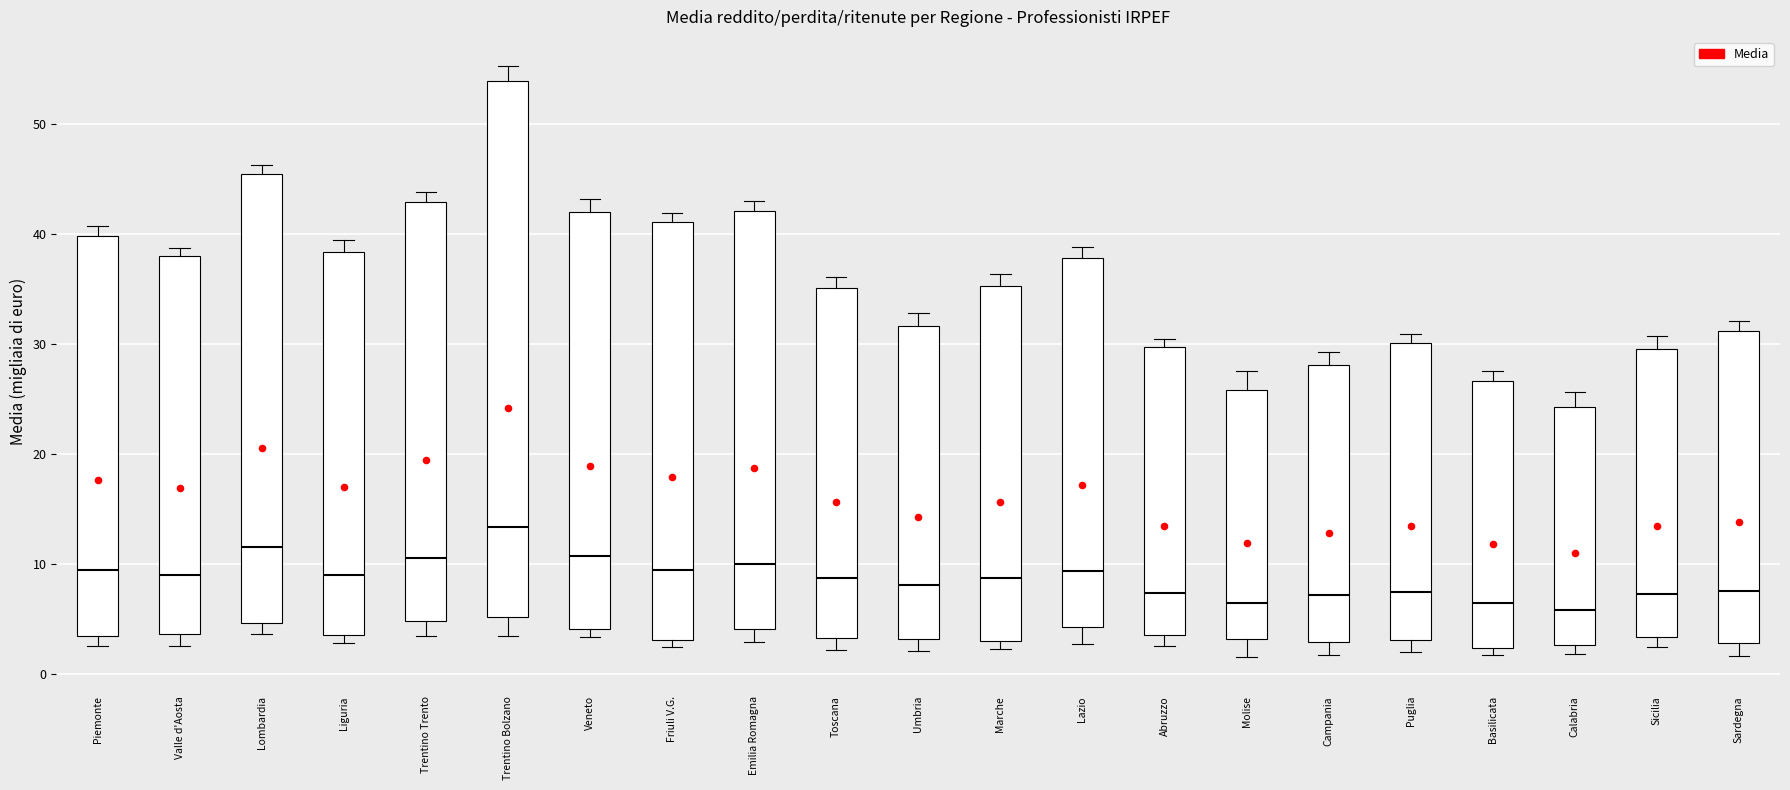

Reading left to right, read every box against the y-axis: the position of its median line, the range the box covers, and the ends of its whiskers. The values are not printed on the chart, so give them approximately, as read against the axis.

Piemonte: median 9, box 3 to 40, whiskers 3 (just below the box's lower edge) to 41
Valle d'Aosta: median 9, box 4 to 38, whiskers 2 to 39
Lombardia: median 12, box 5 to 46, whiskers 4 to 46 (just above the box's upper edge)
Liguria: median 9, box 3 to 38, whiskers 3 (just below the box's lower edge) to 39
Trentino Trento: median 11, box 5 to 43, whiskers 3 to 44
Trentino Bolzano: median 13, box 5 to 54, whiskers 3 to 55
Veneto: median 11, box 4 to 42, whiskers 3 to 43
Friuli V.G.: median 9, box 3 to 41, whiskers 2 to 42
Emilia Romagna: median 10, box 4 to 42, whiskers 3 to 43
Toscana: median 9, box 3 to 35, whiskers 2 to 36
Umbria: median 8, box 3 to 32, whiskers 2 to 33
Marche: median 9, box 3 to 35, whiskers 2 to 36
Lazio: median 9, box 4 to 38, whiskers 3 to 39
Abruzzo: median 7, box 4 to 30, whiskers 2 to 31
Molise: median 6, box 3 to 26, whiskers 2 to 28
Campania: median 7, box 3 to 28, whiskers 2 to 29
Puglia: median 7, box 3 to 30, whiskers 2 to 31
Basilicata: median 6, box 2 to 27, whiskers 2 (just below the box's lower edge) to 28
Calabria: median 6, box 3 to 24, whiskers 2 to 26
Sicilia: median 7, box 3 to 30, whiskers 2 to 31
Sardegna: median 8, box 3 to 31, whiskers 2 to 32